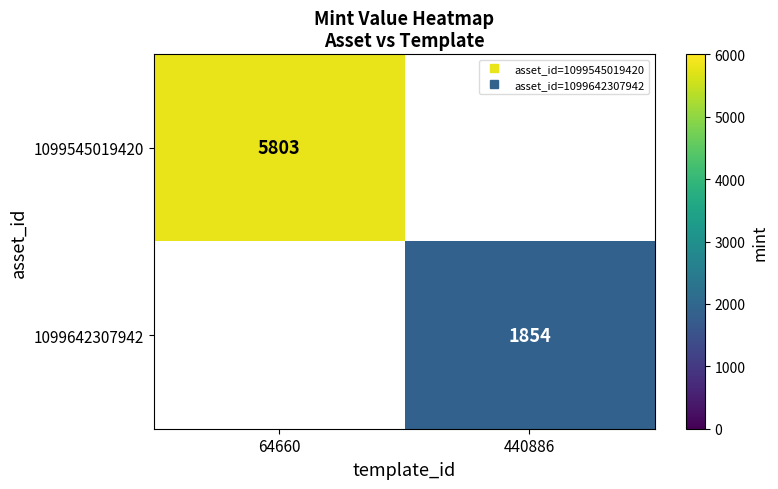

What is the minimum value shown in the chart?

1854.0